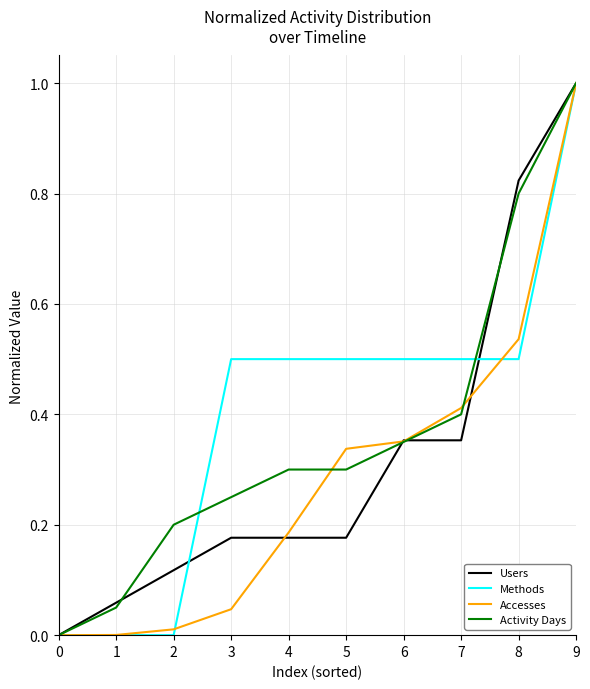

Rank the series by their average value, from highest to lowest.

Methods, Activity Days, Users, Accesses